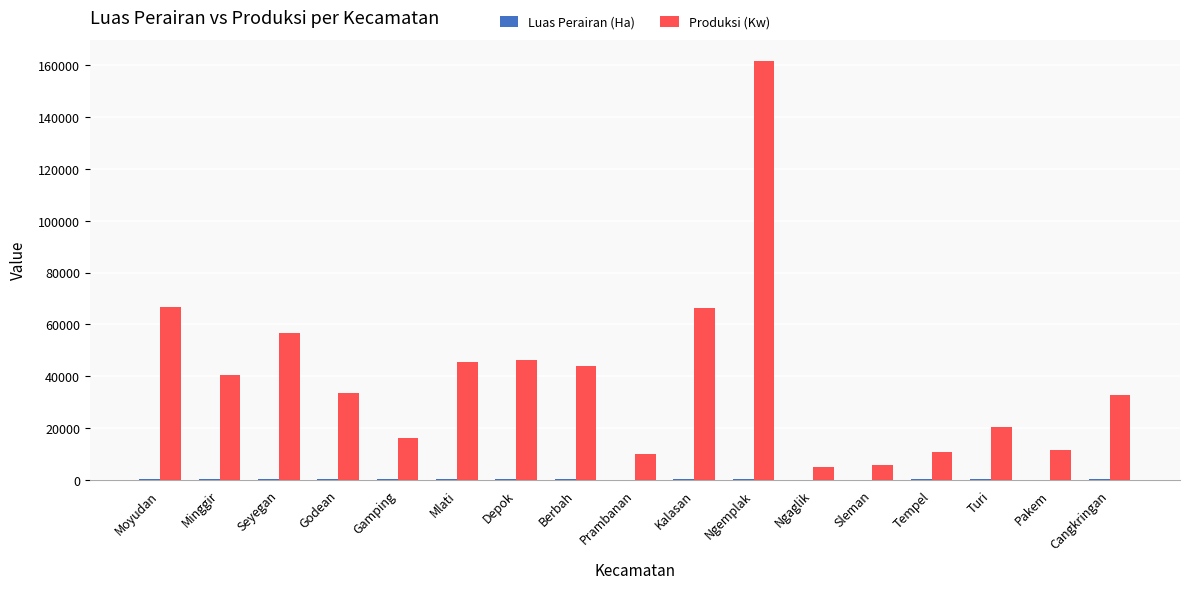

Which series changed the most between Seyegan and Cangkringan?

Produksi (Kw)